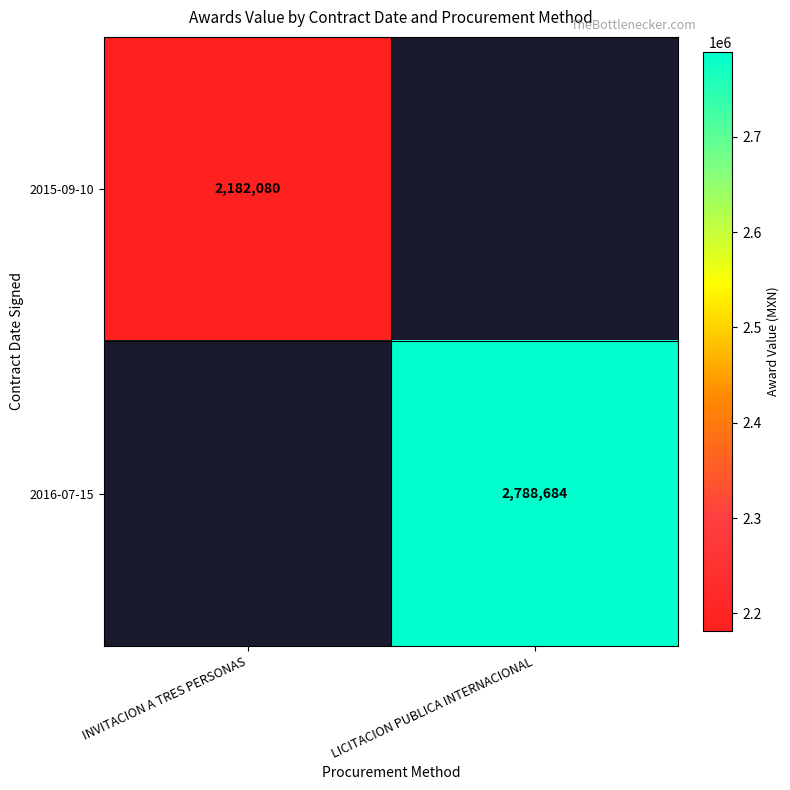

At which category does the chart reach its peak across all series?

LICITACION PUBLICA INTERNACIONAL